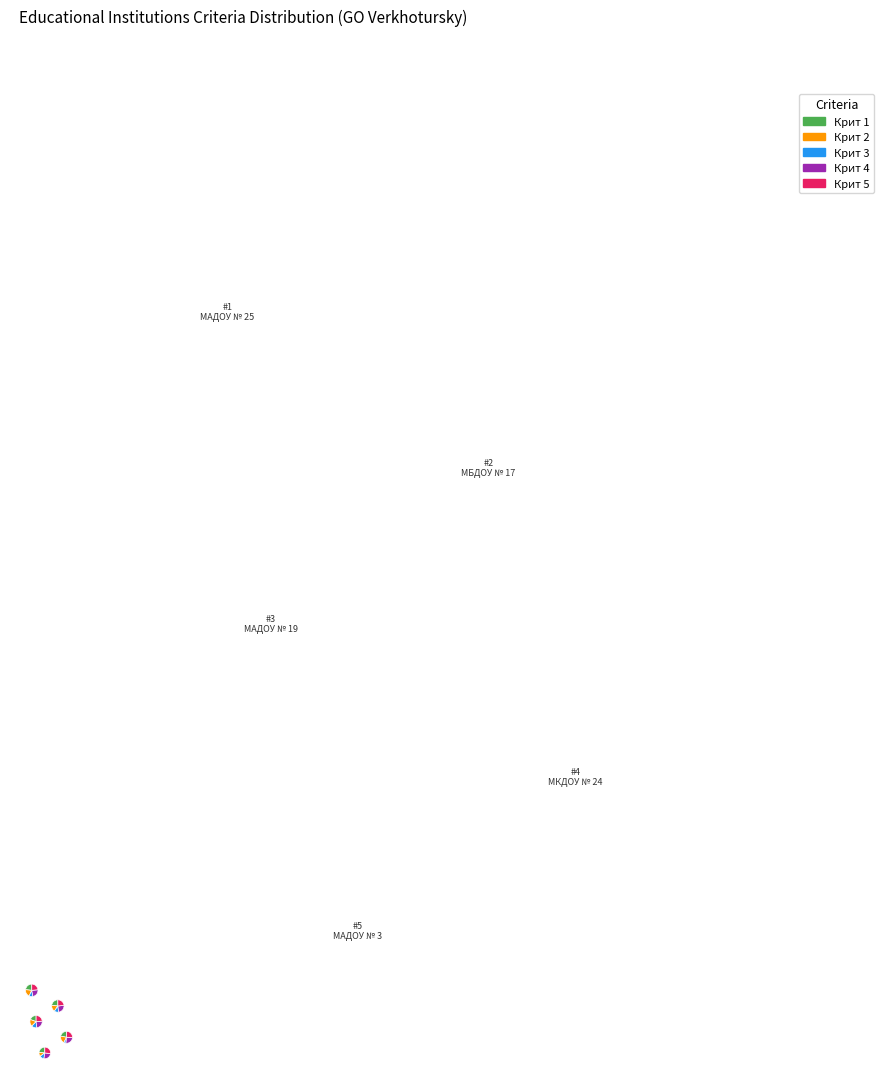

What is the total percentage of МКДОУ № 24 and МБДОУ № 17?

40.7%